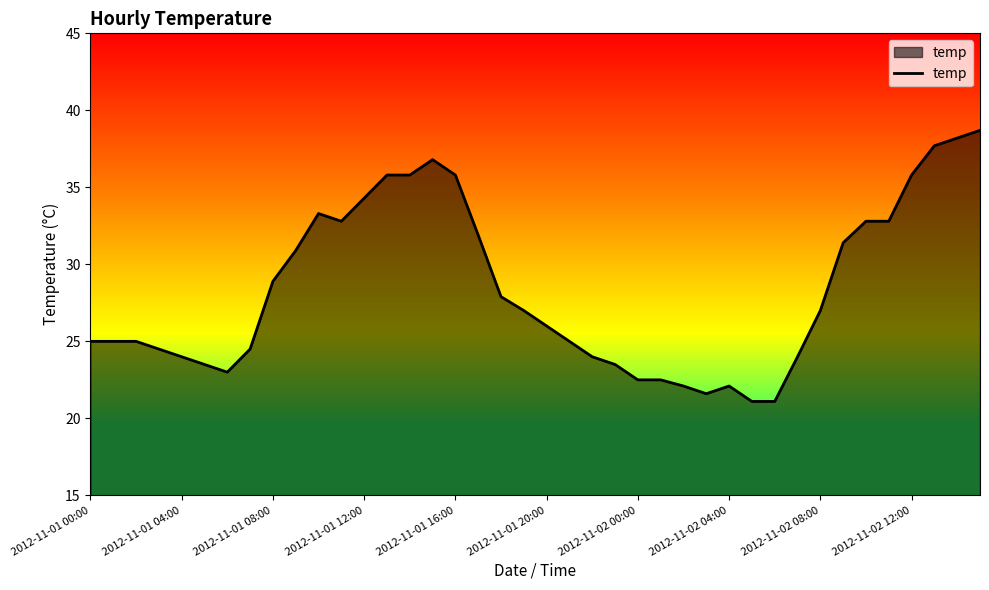

True or false: there are more than 1 points higher than both neighbors.

True